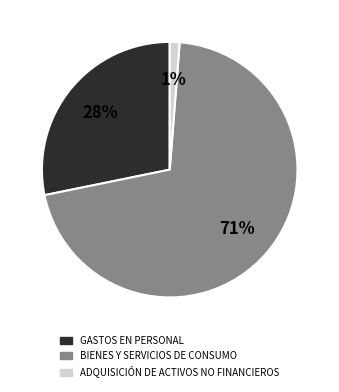

How many slices are in this pie chart?

3